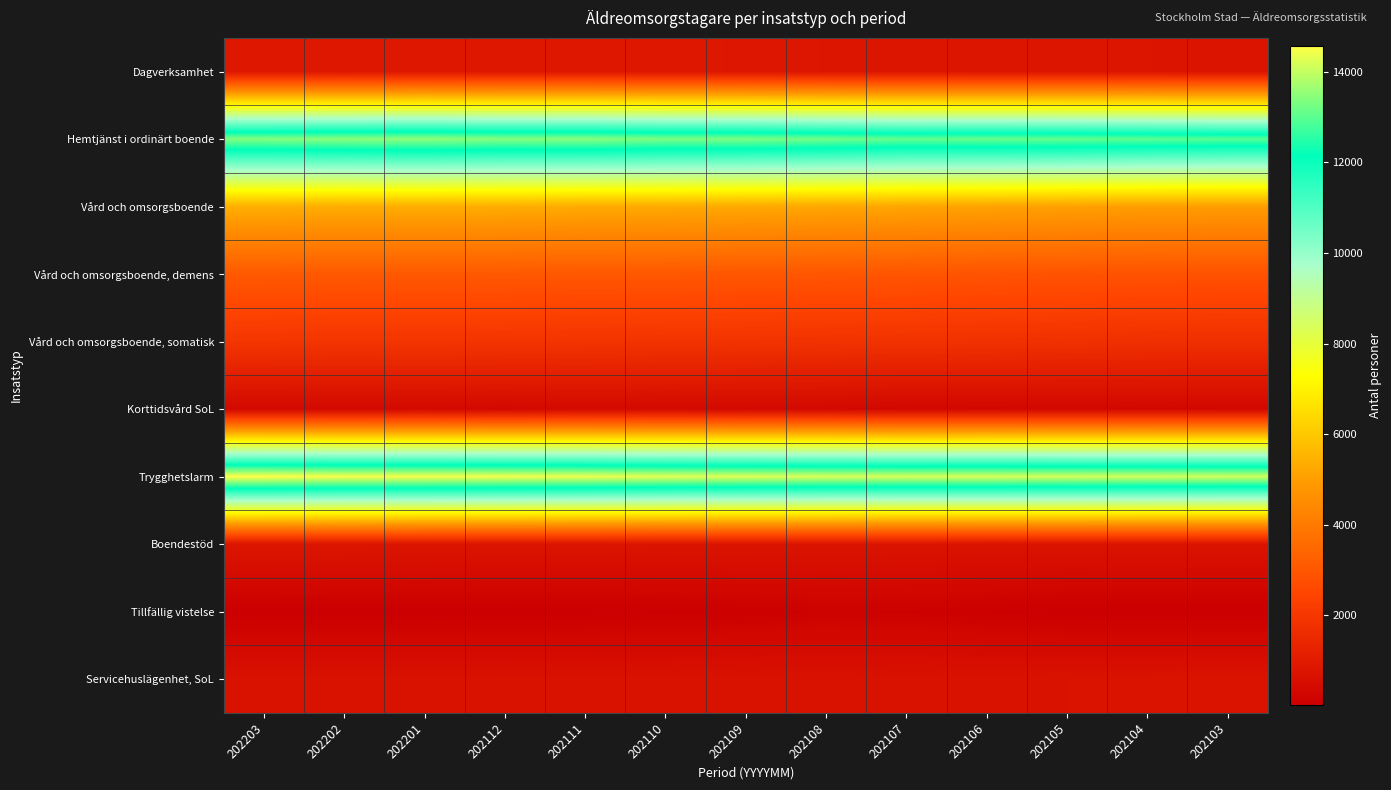

Reading right to left, extract all data points from this chart.

Dagverksamhet: 202103=773	202104=792	202105=808	202106=806	202107=818	202108=817	202109=842	202110=862	202111=866	202112=875	202201=886	202202=877	202203=890
Hemtjänst i ordinärt boende: 202103=12955	202104=13012	202105=13081	202106=13110	202107=13079	202108=13215	202109=13307	202110=13311	202111=13431	202112=13407	202201=13494	202202=13454	202203=13393
Vård och omsorgsboende: 202103=4973	202104=5002	202105=5059	202106=5111	202107=5171	202108=5213	202109=5257	202110=5294	202111=5313	202112=5355	202201=5371	202202=5361	202203=5407
Vård och omsorgsboende, demens: 202103=2851	202104=2867	202105=2888	202106=2906	202107=2950	202108=2977	202109=2999	202110=3022	202111=3024	202112=3043	202201=3048	202202=3054	202203=3069
Vård och omsorgsboende, somatisk: 202103=1735	202104=1744	202105=1776	202106=1804	202107=1824	202108=1841	202109=1863	202110=1879	202111=1897	202112=1911	202201=1930	202202=1918	202203=1946
Korttidsvård SoL: 202103=324	202104=335	202105=314	202106=326	202107=313	202108=370	202109=381	202110=392	202111=402	202112=365	202201=381	202202=372	202203=370
Trygghetslarm: 202103=14121	202104=14144	202105=14175	202106=14202	202107=14194	202108=14217	202109=14270	202110=14307	202111=14399	202112=14451	202201=14484	202202=14496	202203=14570
Boendestöd: 202103=735	202104=739	202105=733	202106=742	202107=755	202108=758	202109=767	202110=774	202111=784	202112=787	202201=807	202202=819	202203=824
Tillfällig vistelse: 202103=24	202104=26	202105=31	202106=72	202107=121	202108=143	202109=84	202110=58	202111=41	202112=36	202201=31	202202=28	202203=31
Servicehuslägenhet, SoL: 202103=730	202104=710	202105=706	202106=690	202107=690	202108=697	202109=696	202110=688	202111=684	202112=683	202201=679	202202=681	202203=682